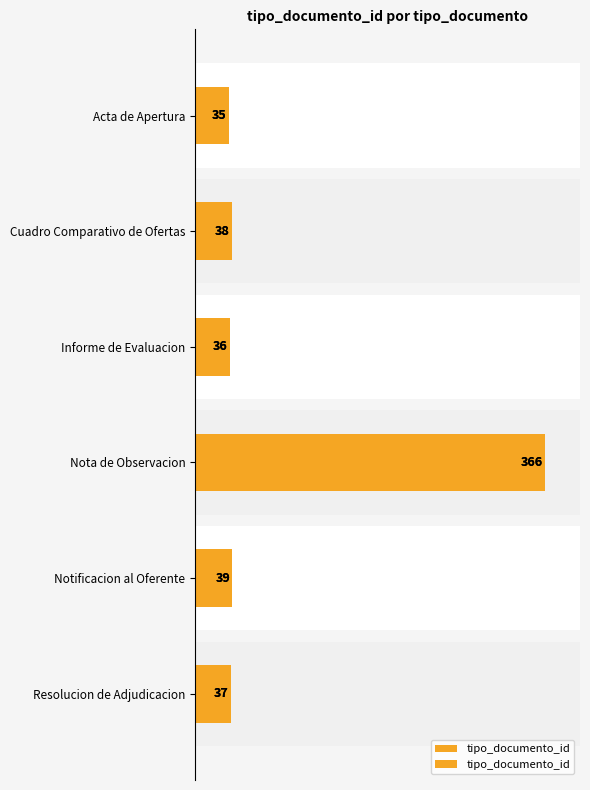

Reading left to right, transcribe all the data shown in this chart.

35	38	36	366	39	37